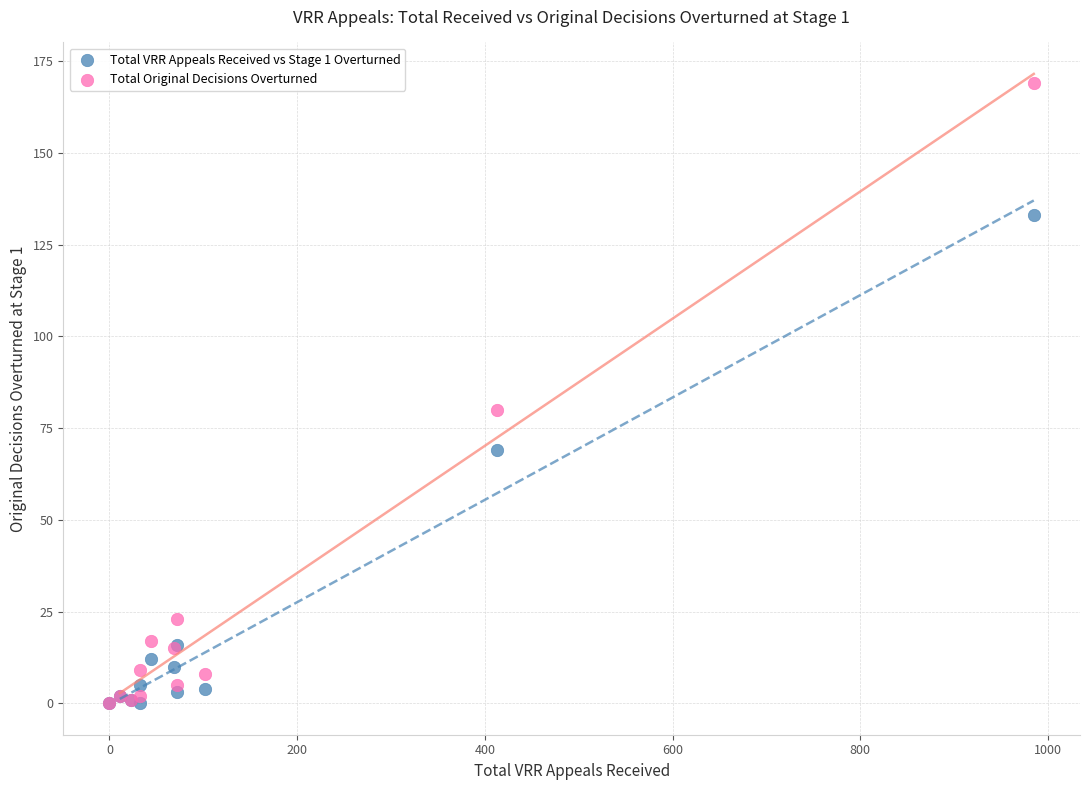

Which series has the widest spread of Y values?

Total Original Decisions Overturned